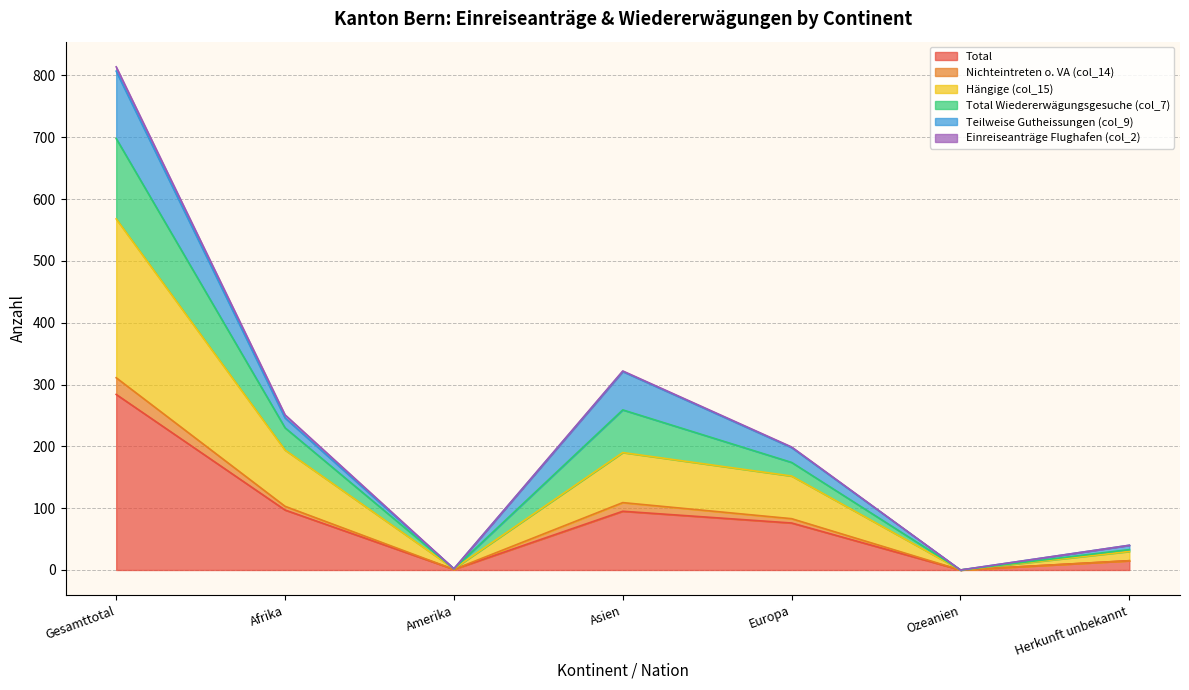

At which label does Total reach its minimum?

Ozeanien